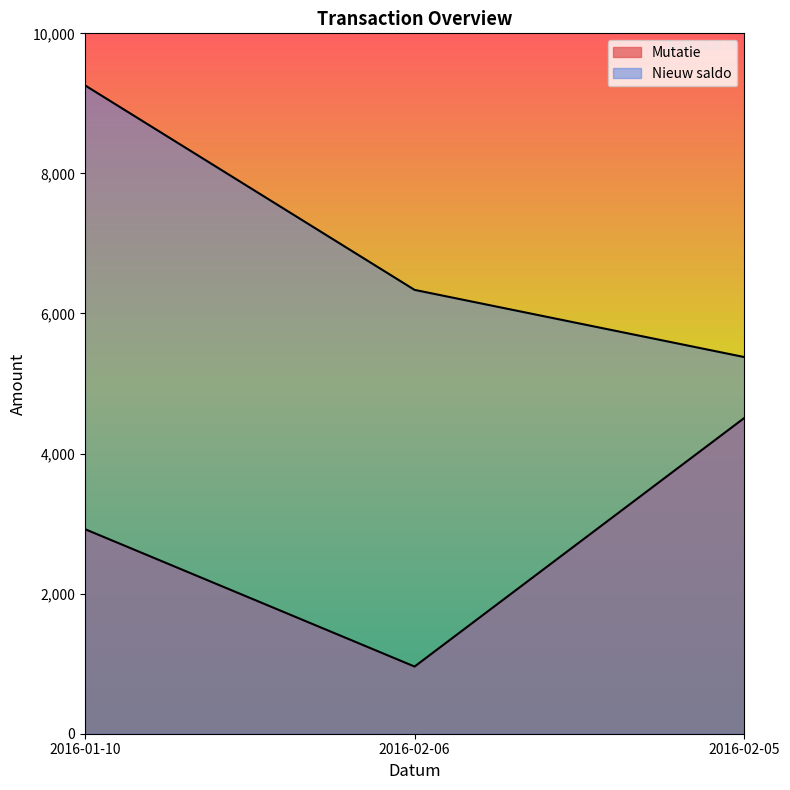

True or false: Mutatie has a value of 4507.9 at 2016-02-05.

True